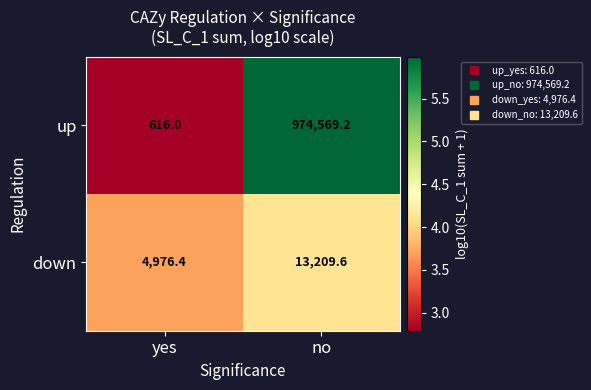

Which category has the lowest value across all series?

yes